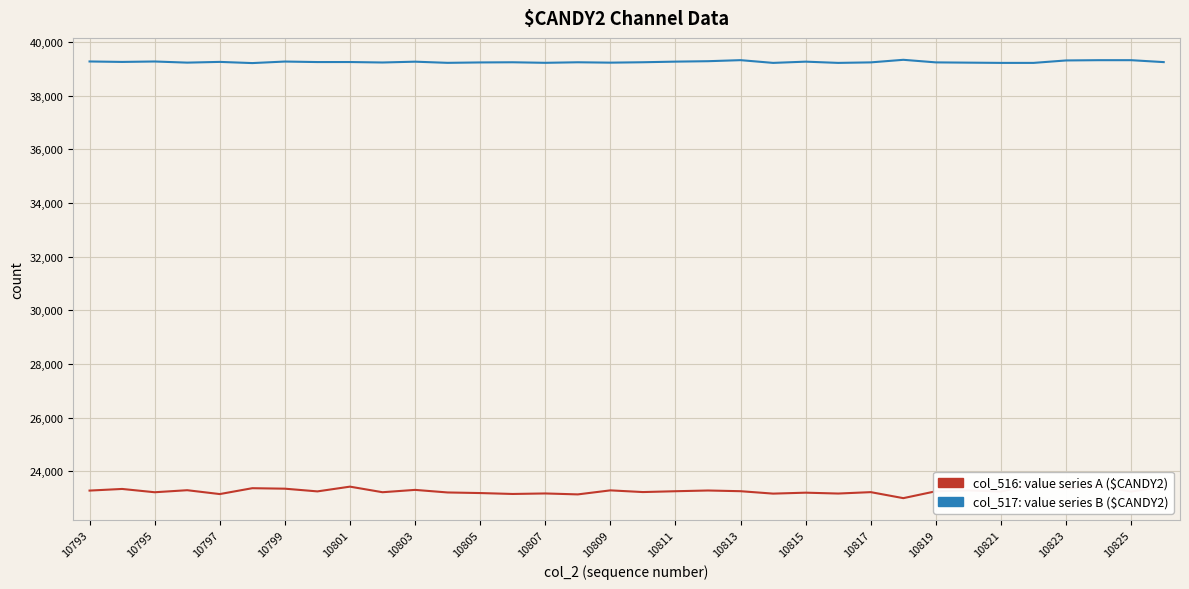

How many data points in col_516 are less than 23257?

17